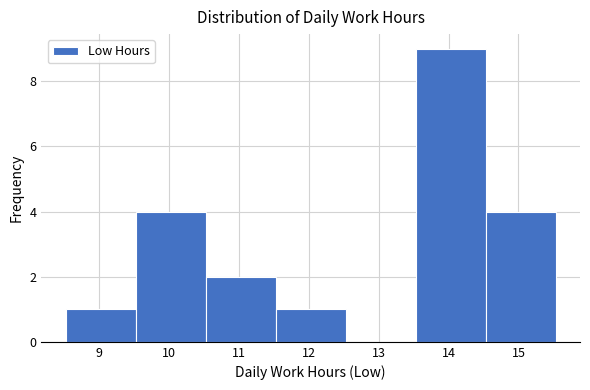

Which range on the x-axis has the tallest bar?

13.53 to 14.53